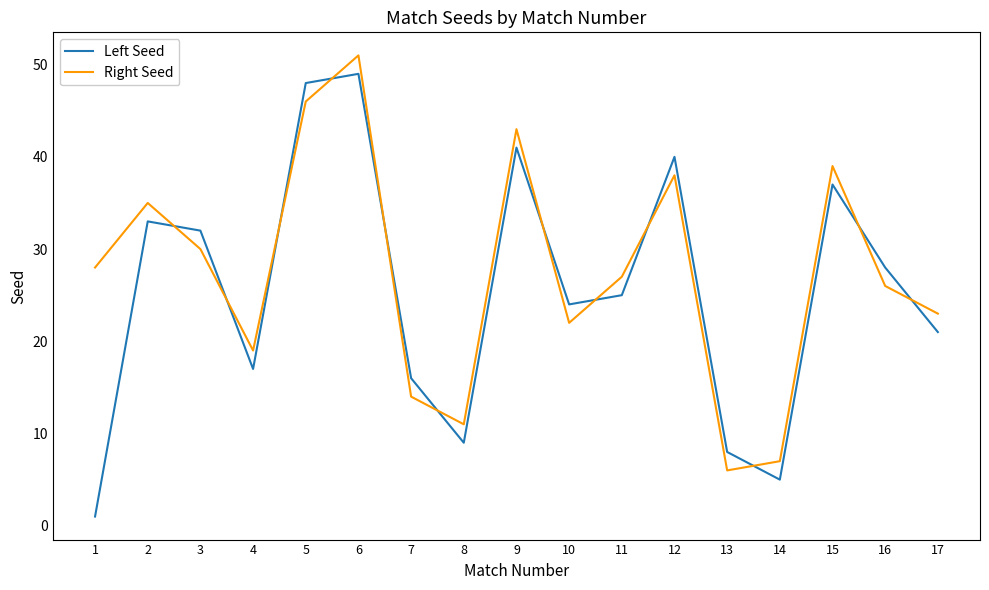

Where does the Right Seed series first go above 27?

1